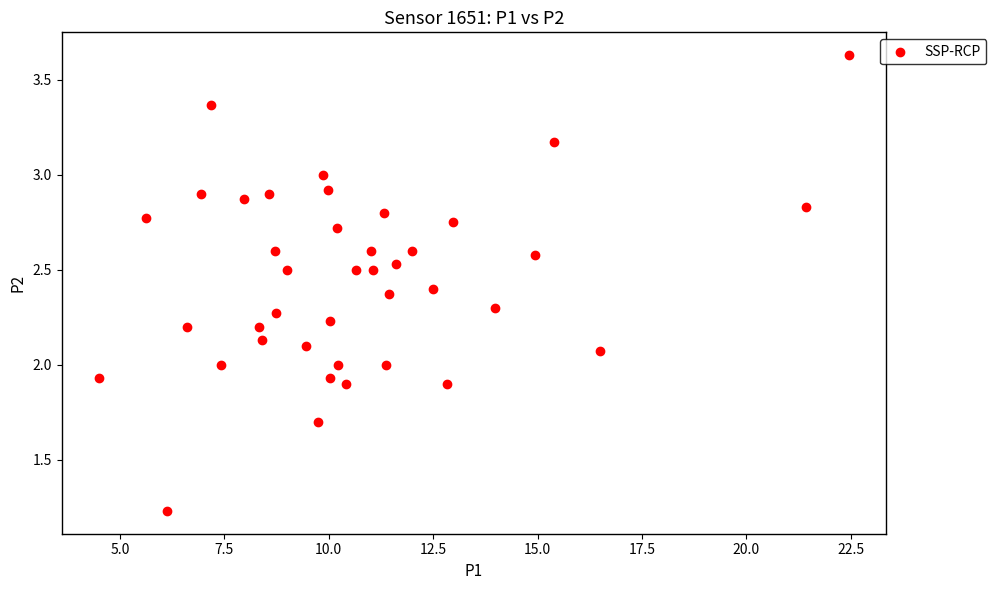

What is the range of X values (max minus min)?

17.9